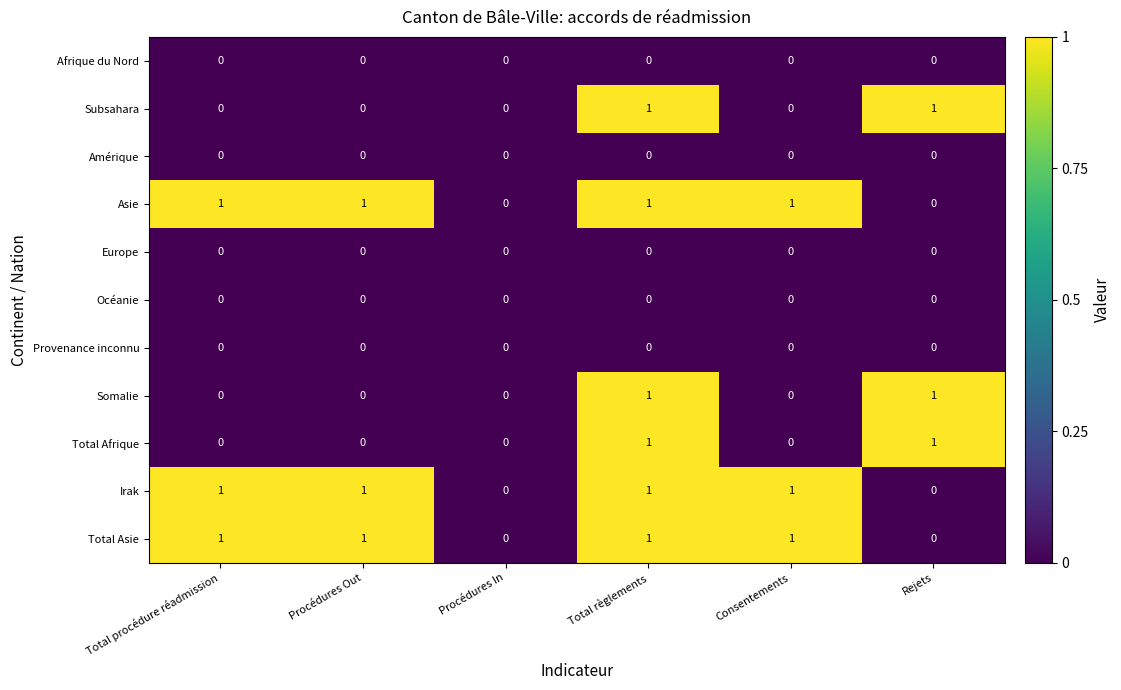

Is it true that Somalie equals 0 at Procédures Out?

True